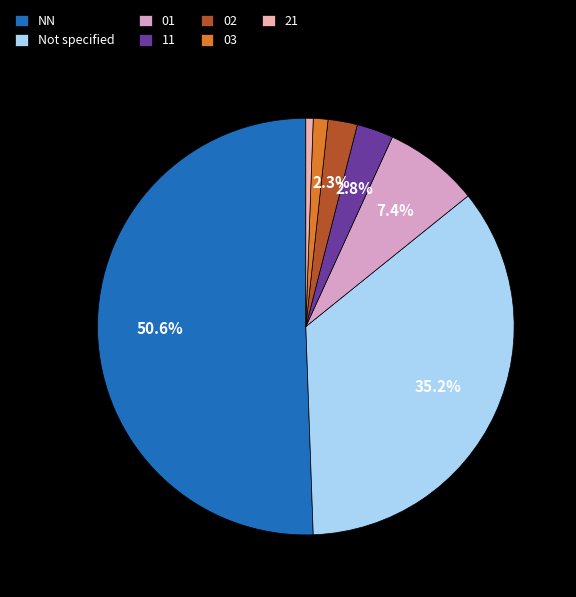

How much of the chart is everything except 02?

97.7%